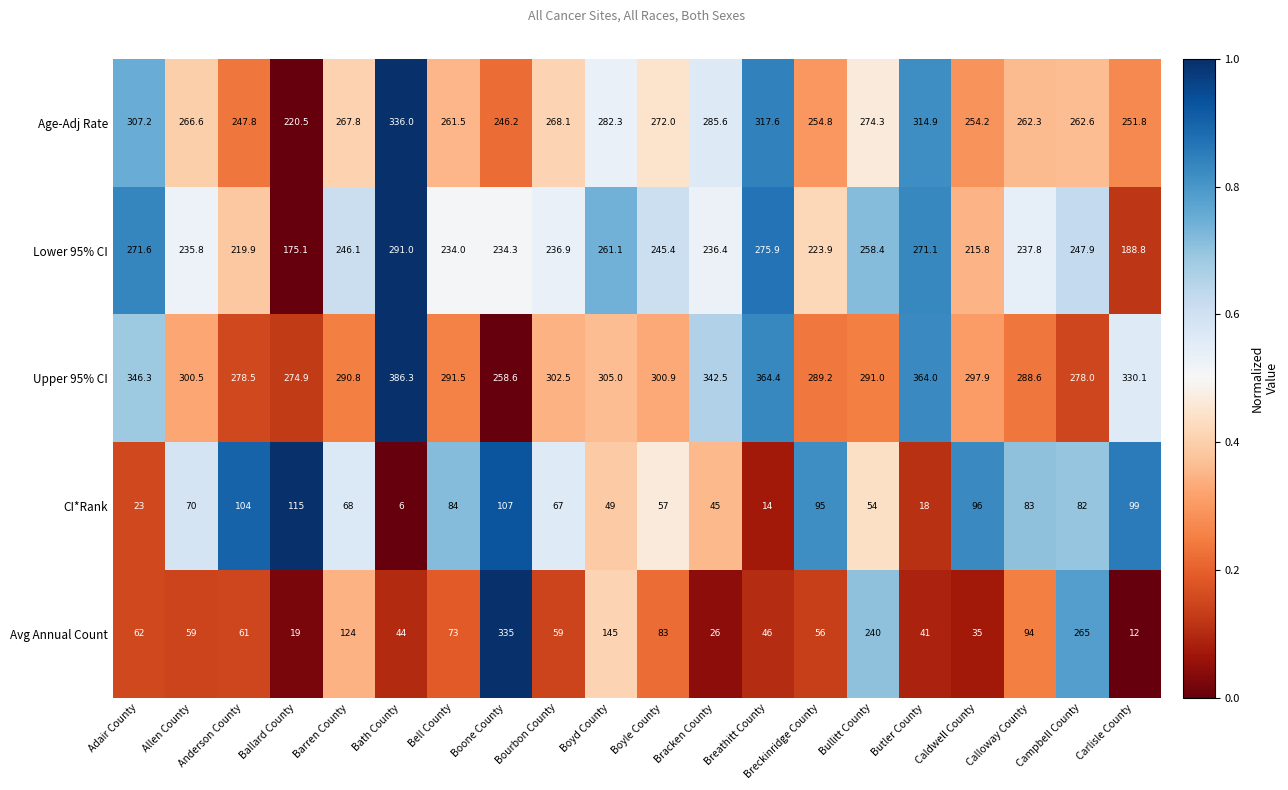

Which label corresponds to the largest value in the chart?

Bath County